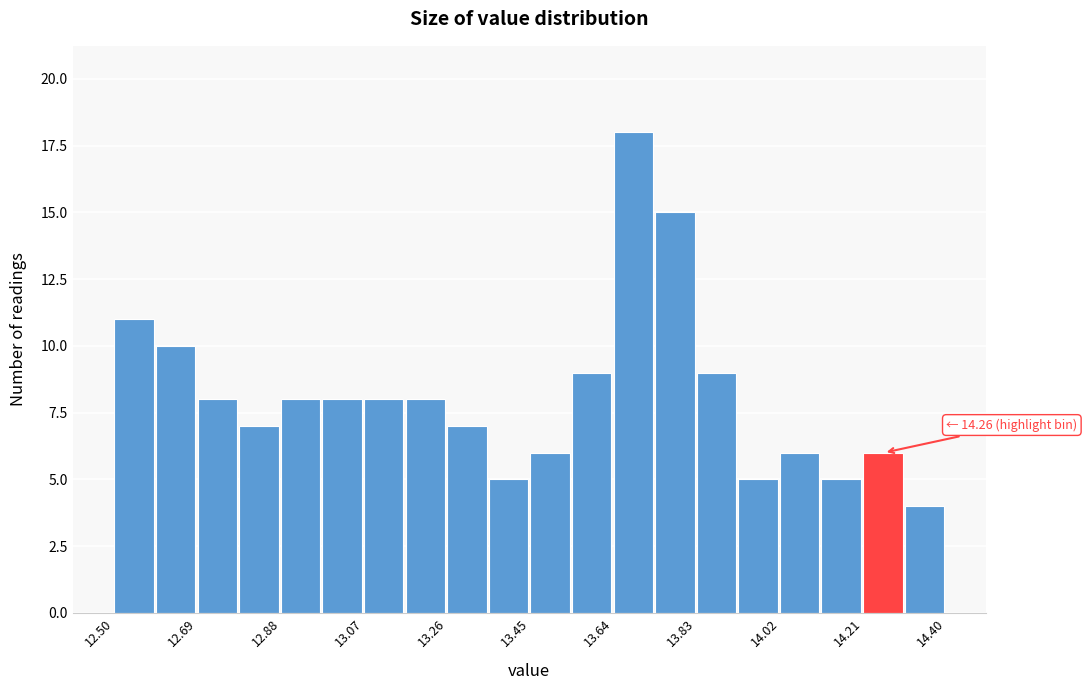

Which range on the x-axis has the tallest bar?

13.640 to 13.735